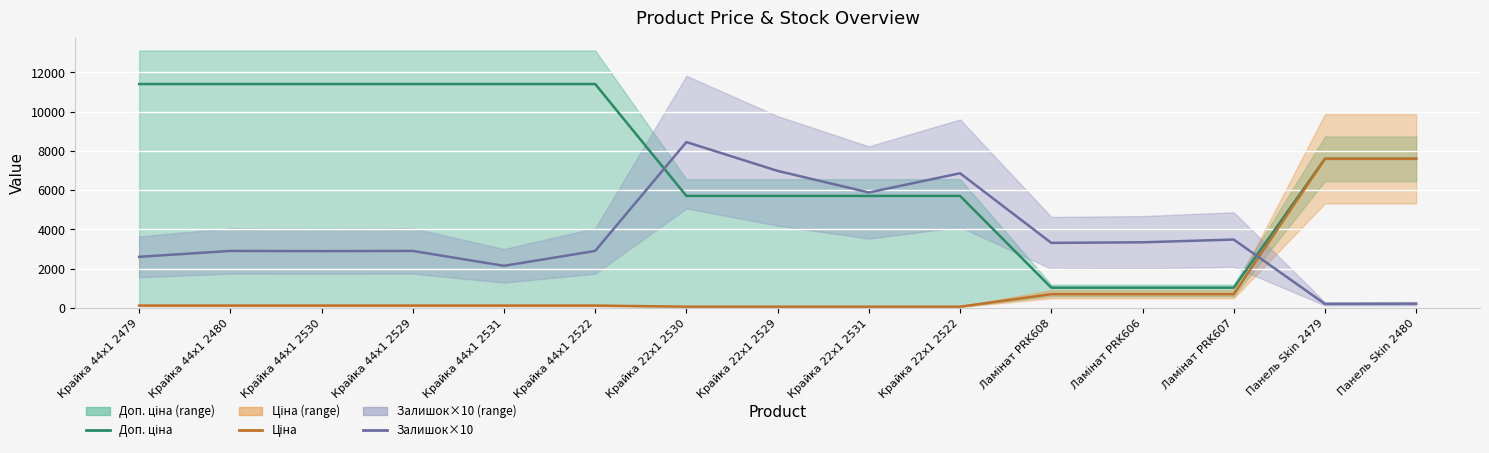

What position from the right is Крайка 44x1 2529?

12